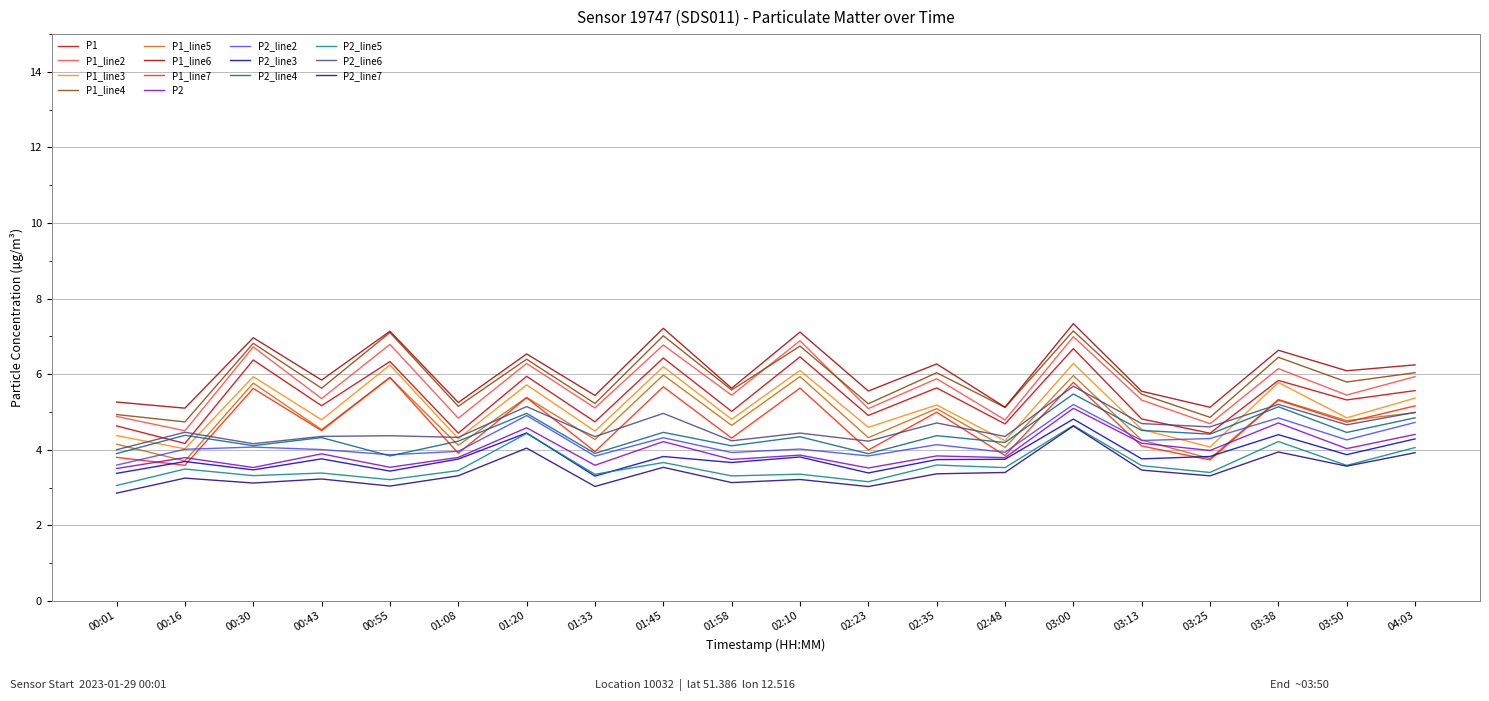

Where is the first local maximum for P1?

00:30